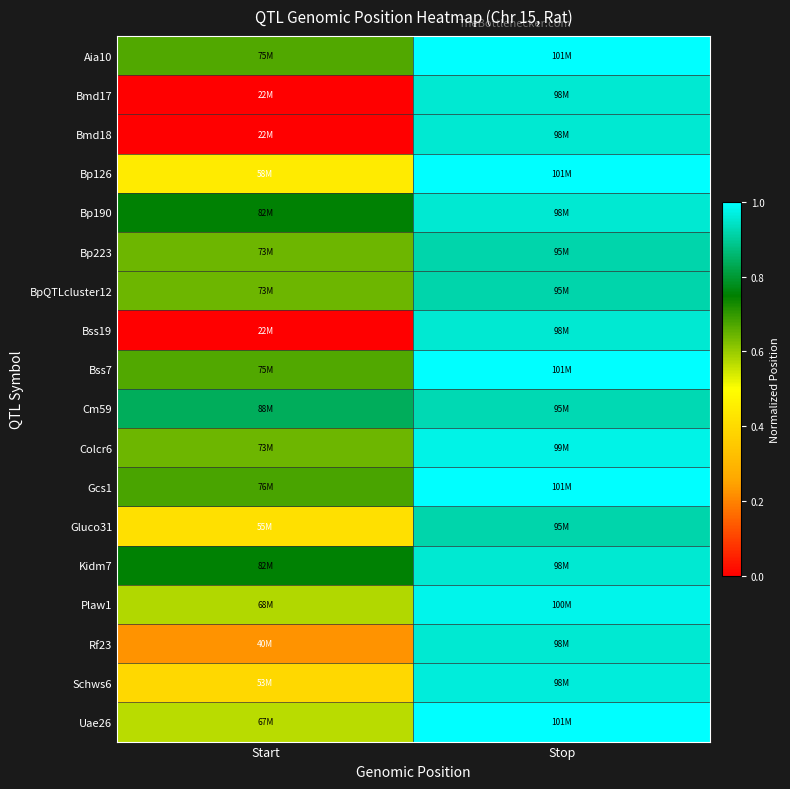

Reading left to right, transcribe all the data shown in this chart.

Aia10: Start=0.7	Stop=1.0
Bmd17: Start=0.0	Stop=1.0
Bmd18: Start=0.0	Stop=1.0
Bp126: Start=0.4	Stop=1.0
Bp190: Start=0.8	Stop=1.0
Bp223: Start=0.6	Stop=0.9
BpQTLcluster12: Start=0.6	Stop=0.9
Bss19: Start=0.0	Stop=1.0
Bss7: Start=0.7	Stop=1.0
Cm59: Start=0.8	Stop=0.9
Colcr6: Start=0.6	Stop=1.0
Gcs1: Start=0.7	Stop=1.0
Gluco31: Start=0.4	Stop=0.9
Kidm7: Start=0.8	Stop=1.0
Plaw1: Start=0.6	Stop=1.0
Rf23: Start=0.2	Stop=1.0
Schws6: Start=0.4	Stop=1.0
Uae26: Start=0.6	Stop=1.0